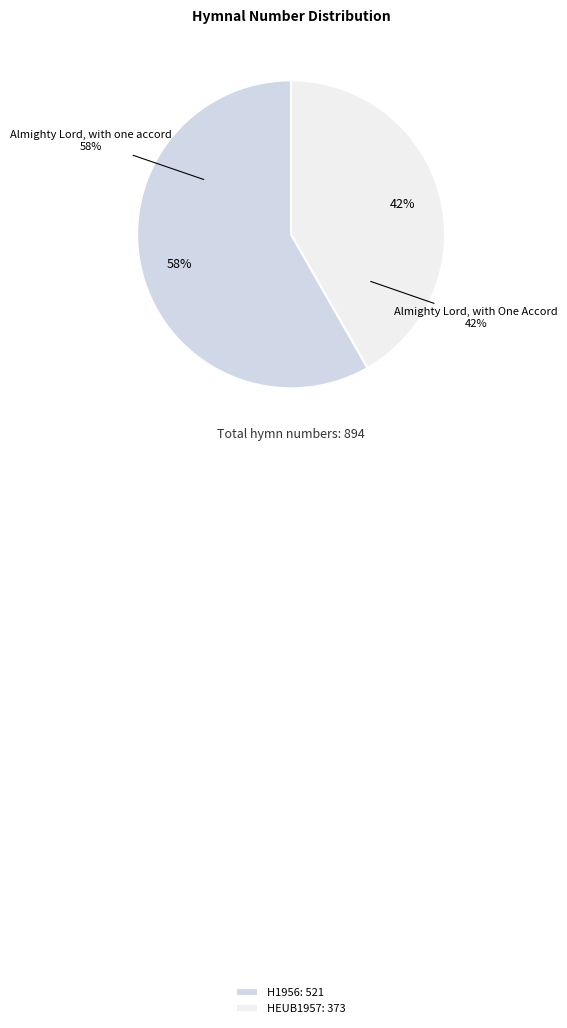

What is the change in value from Almighty Lord, with one accord (H1956) to Almighty Lord, with One Accord (HEUB1957)?

-148